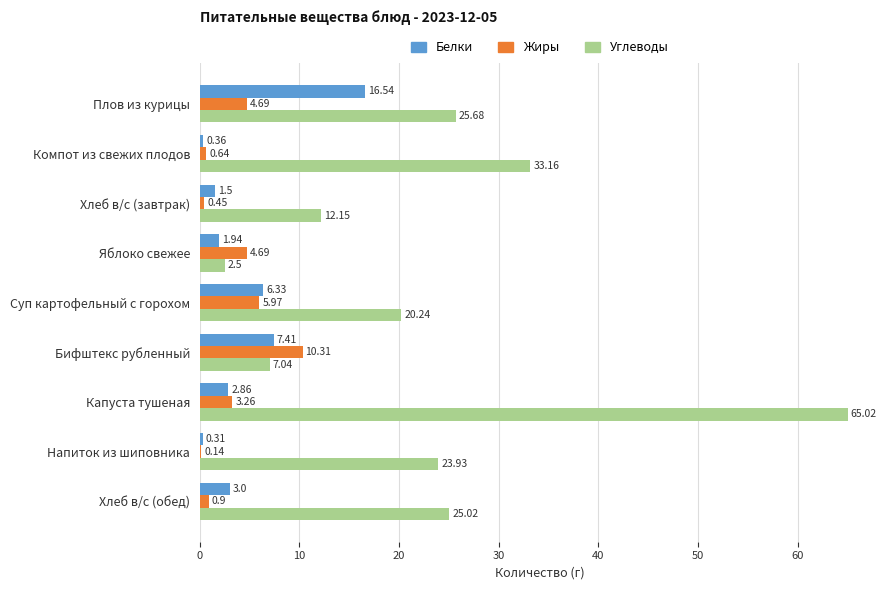

At which category is the sum across all series the highest?

Капуста тушеная